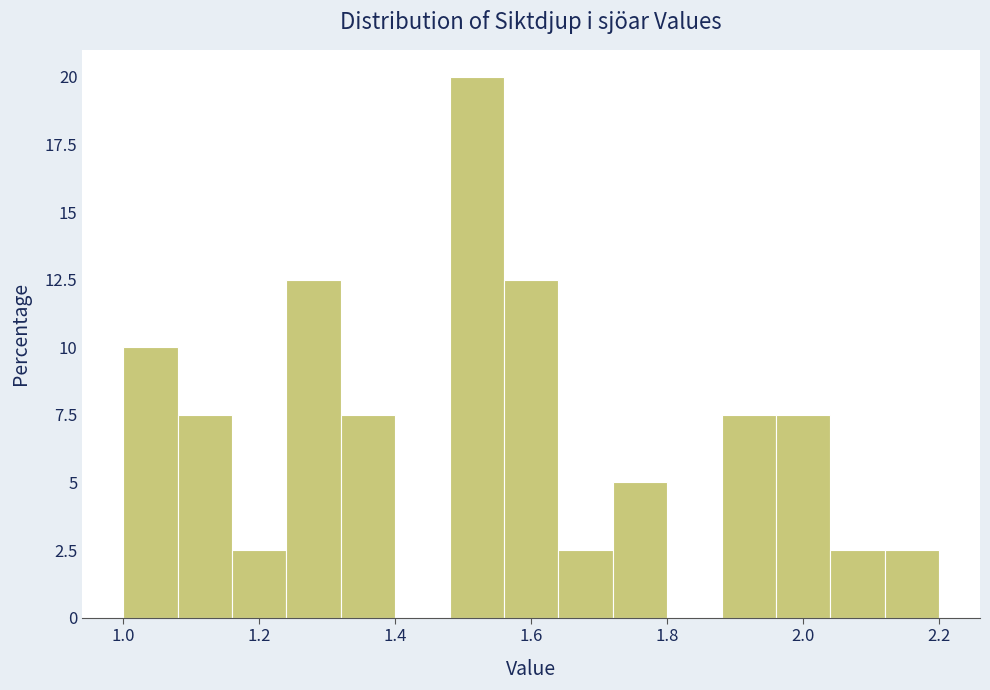

What is the height of the bar covering 1.16 to 1.24 on the x-axis? The values are not printed on the chart, so give them approximately, as read against the axis.

2.5